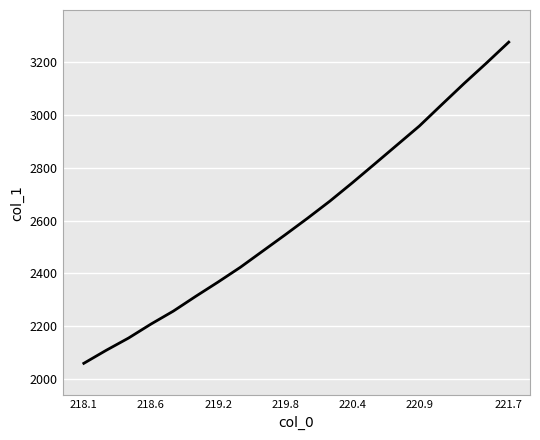

What is the greatest value displayed?

3277.1